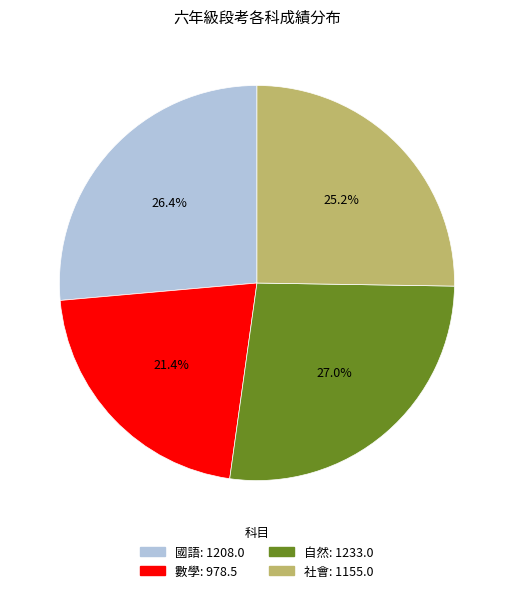

To the nearest percent, what is the average slice percentage?

25%